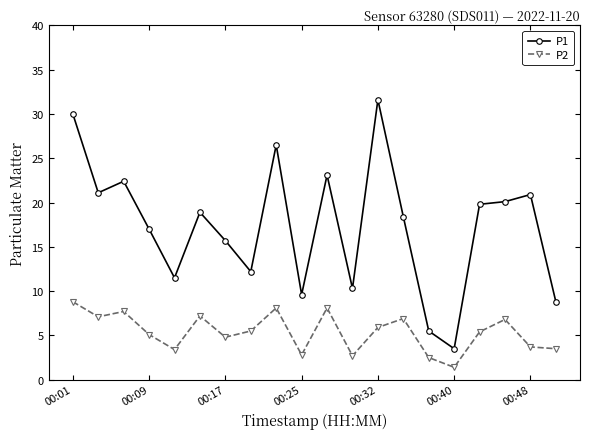

What is the value of the P2 point at the 12th from the left?

2.7